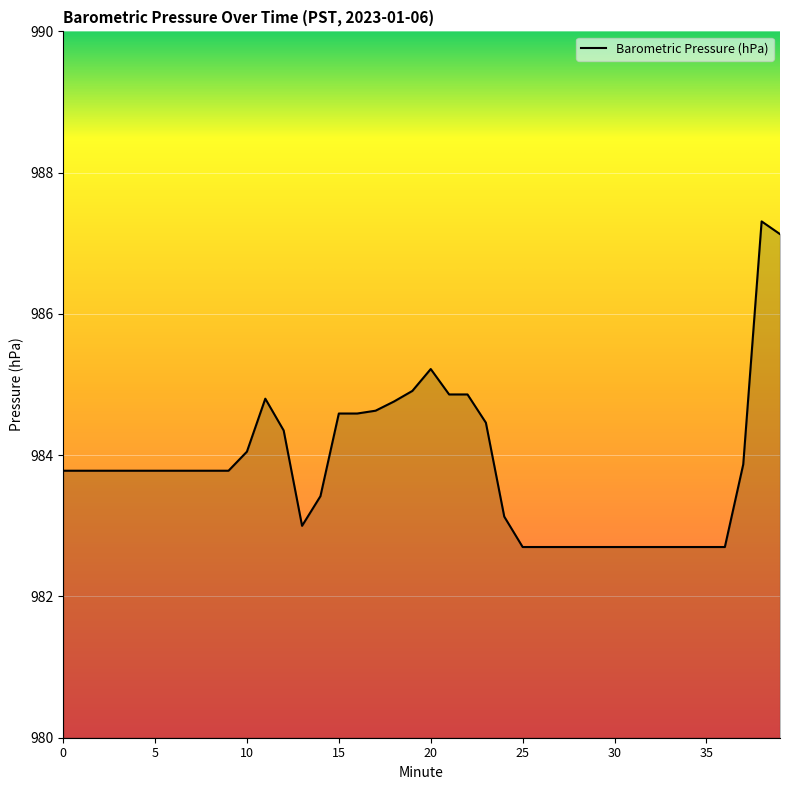

What is the minimum value shown in the chart?

982.7